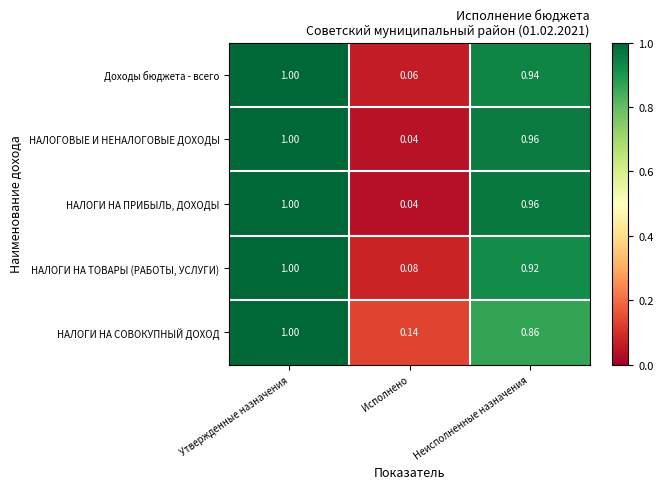

Between Утвержденные назначения and Неисполненные назначения, which series saw the biggest shift?

НАЛОГИ НА СОВОКУПНЫЙ ДОХОД